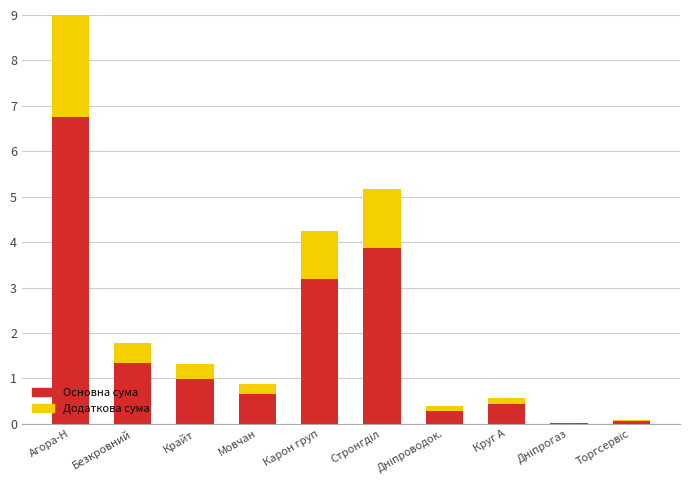

At which label does Основна сума reach its peak?

Агора-Н